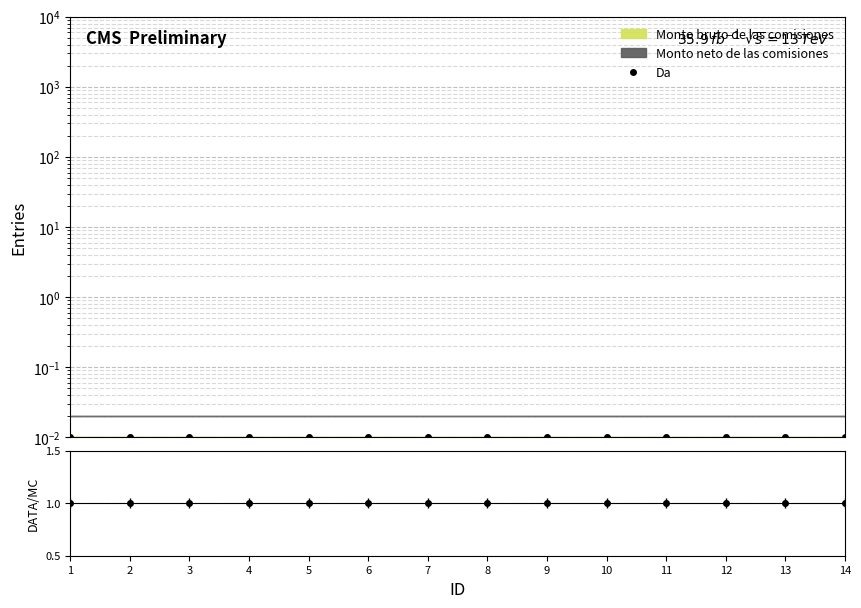

What is the sum of all Da values?

0.1